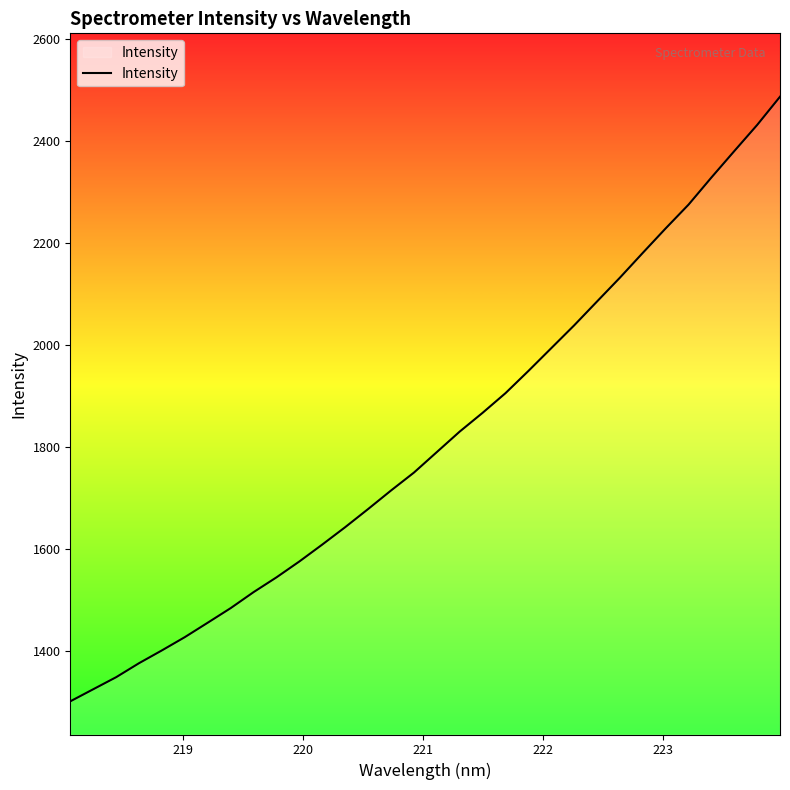

What is the smallest value displayed?

1301.0